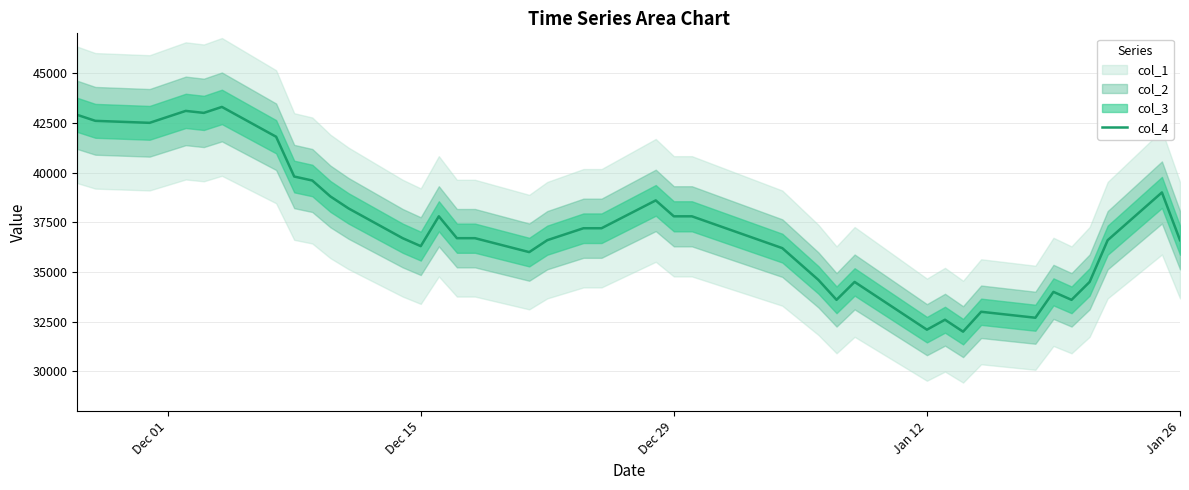

What is the highest value of the col_4 series?

43300